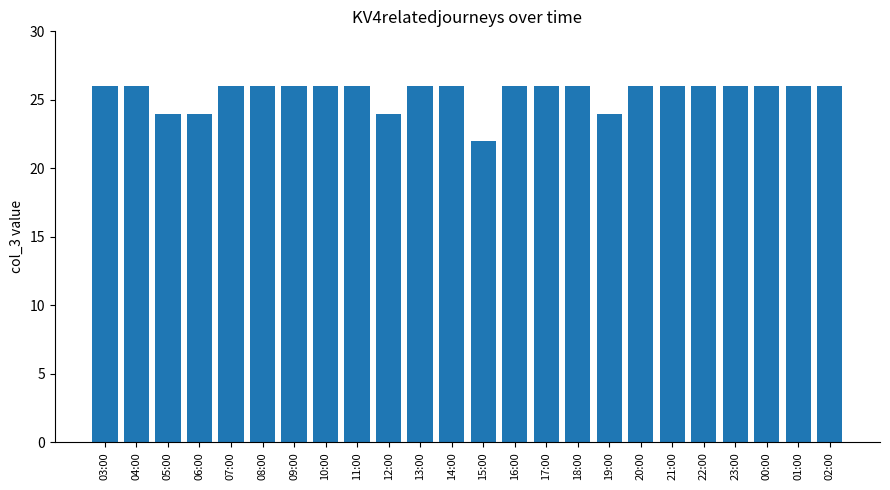

Approximately how many times larger is the value at 15:00 compared to 20:00?

0.8